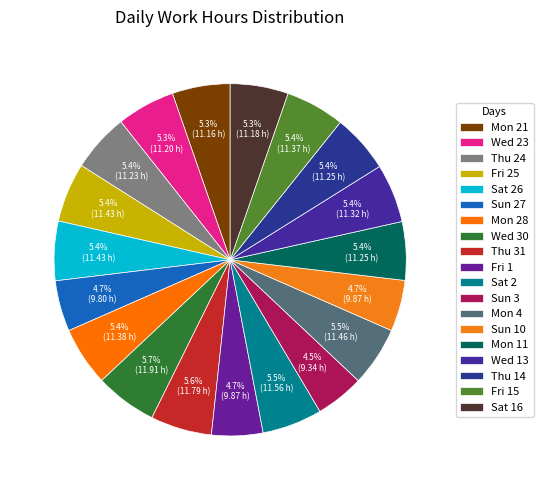

Combined, do Mon 28 and Thu 14 account for over 50%?

No